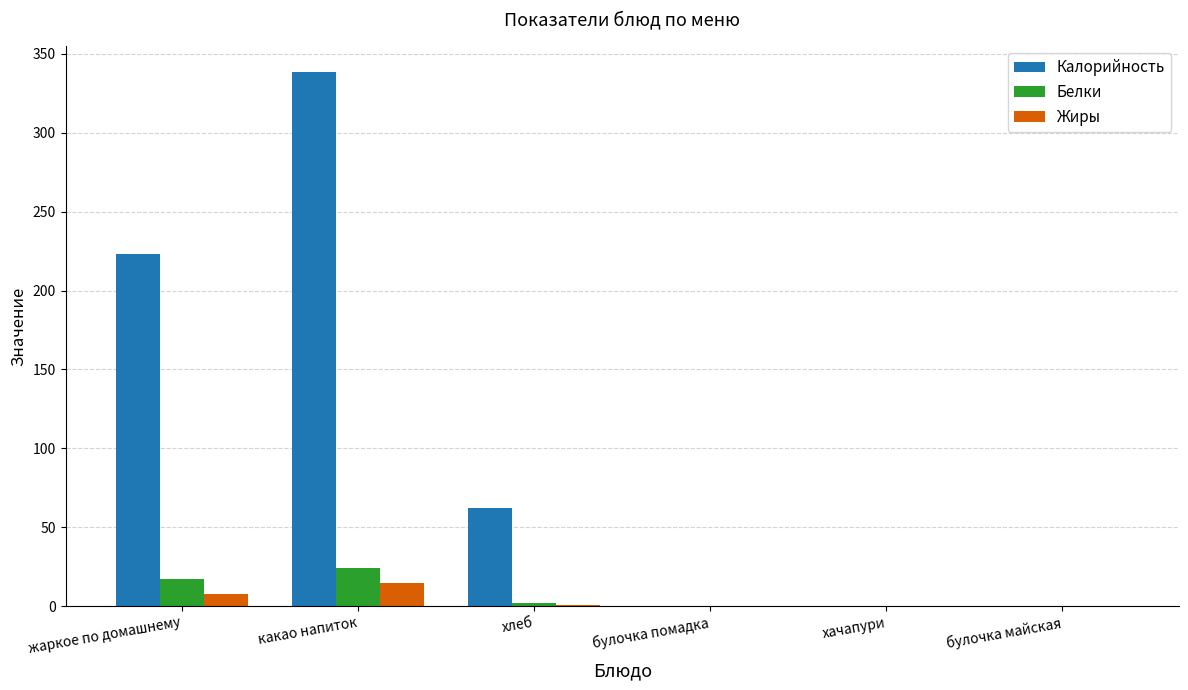

Are the bars horizontal?

No